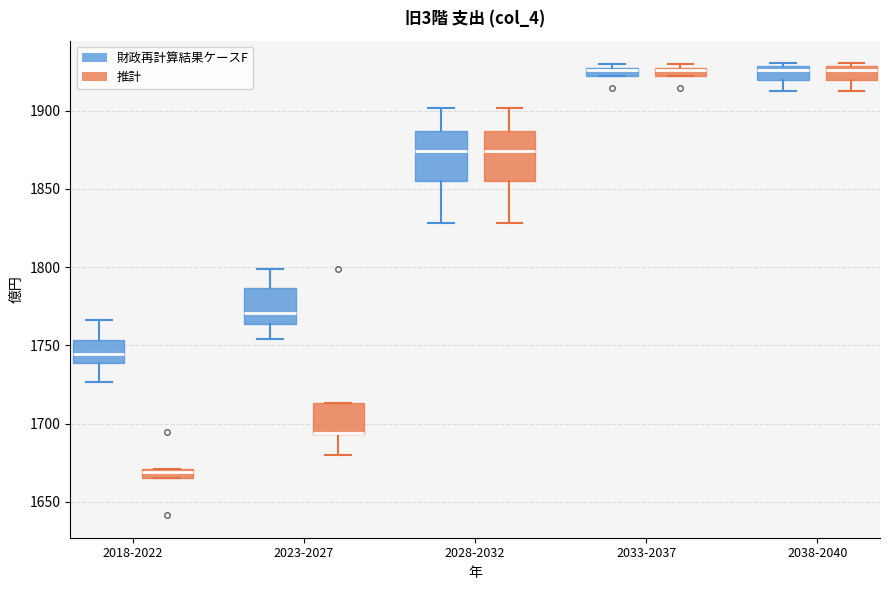

Where is the lower edge of the box for 2023-2027 (推計) on the y-axis? The values are not printed on the chart, so give them approximately, as read against the axis.

1695